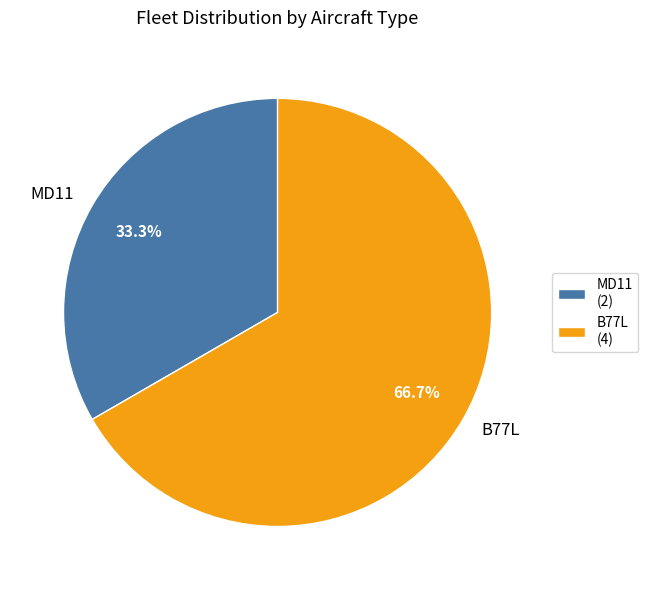

To the nearest percent, what percentage of the pie is MD11?

33%